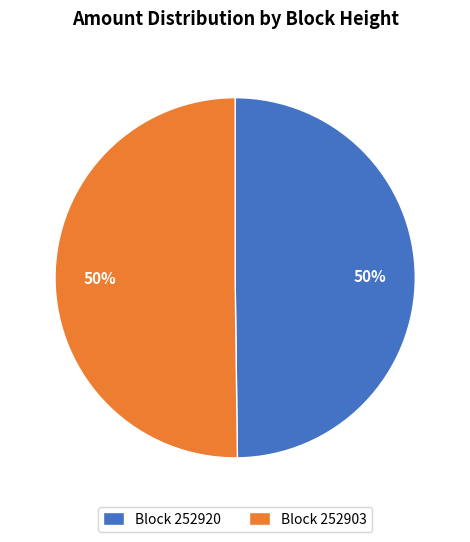

To the nearest percent, what percentage of the pie is Block 252903?

50%